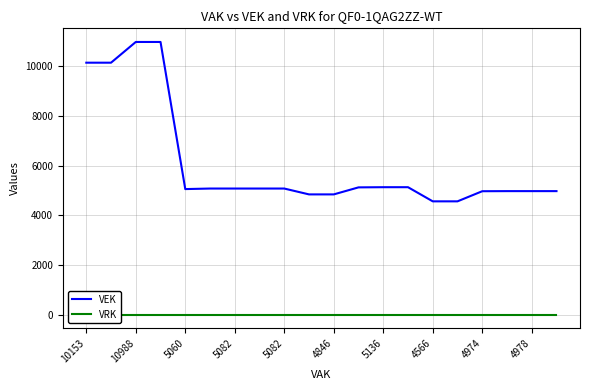

What is the spread (max minus min) of values at 4978?

4978